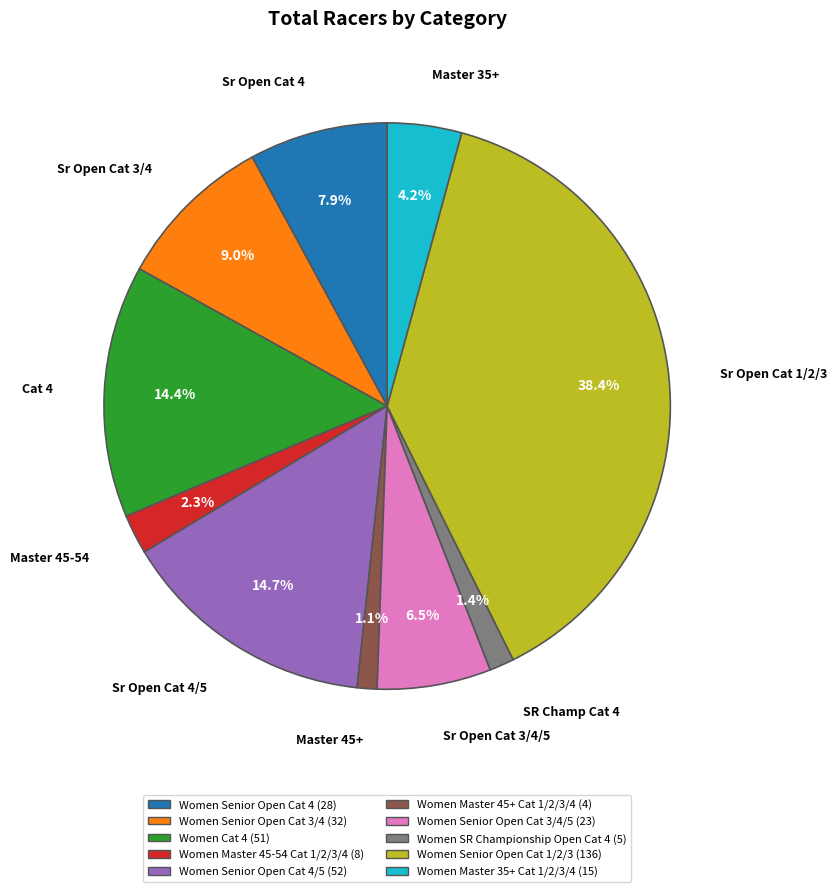

Count the number of slices in the pie.

10